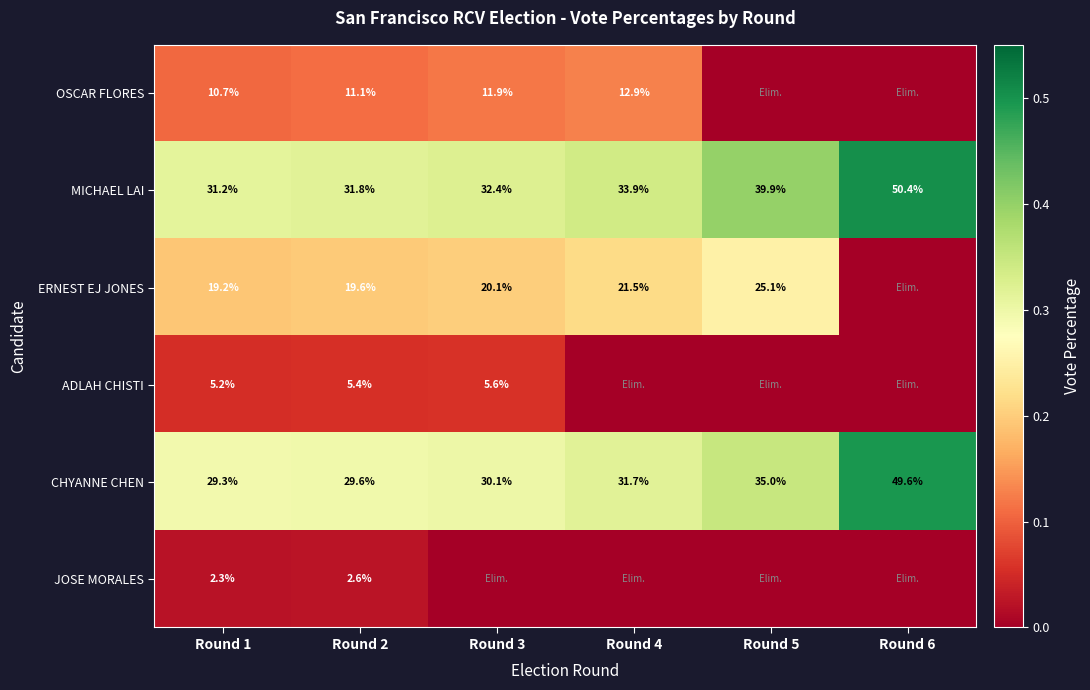

Where does the MICHAEL LAI series first go above 33?

Round 4